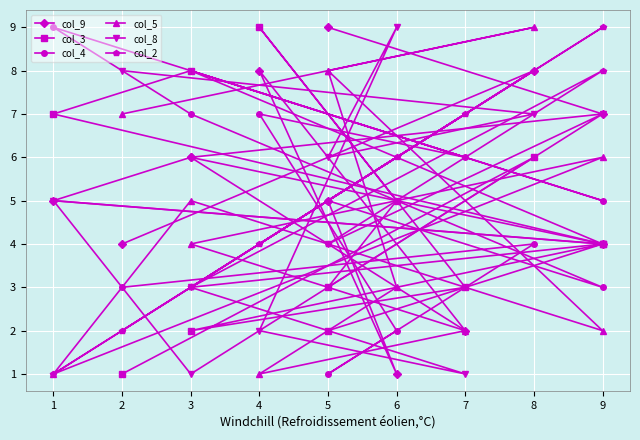

Rank the series by their maximum value, from lowest to highest.

col_9, col_3, col_4, col_5, col_8, col_2